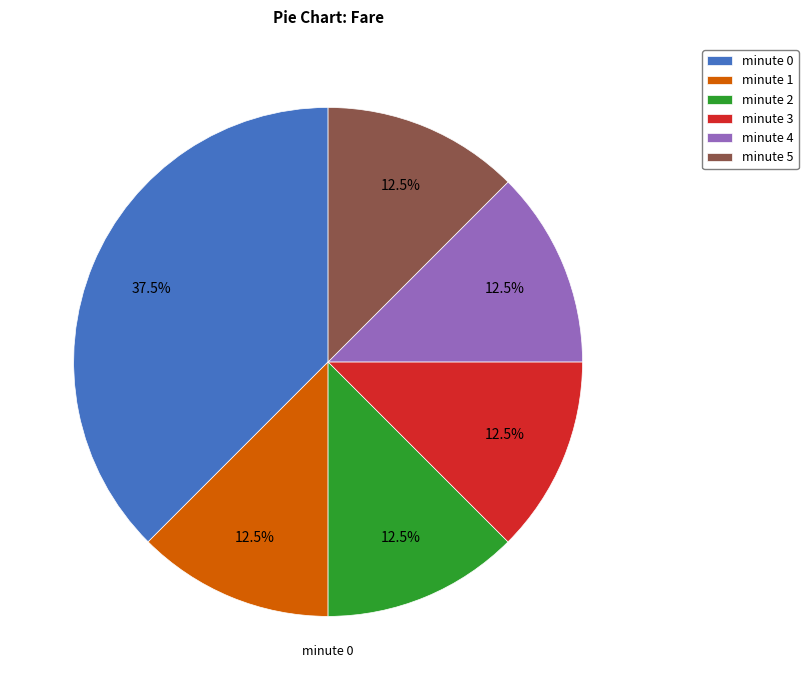

Does any single category account for the majority?

No